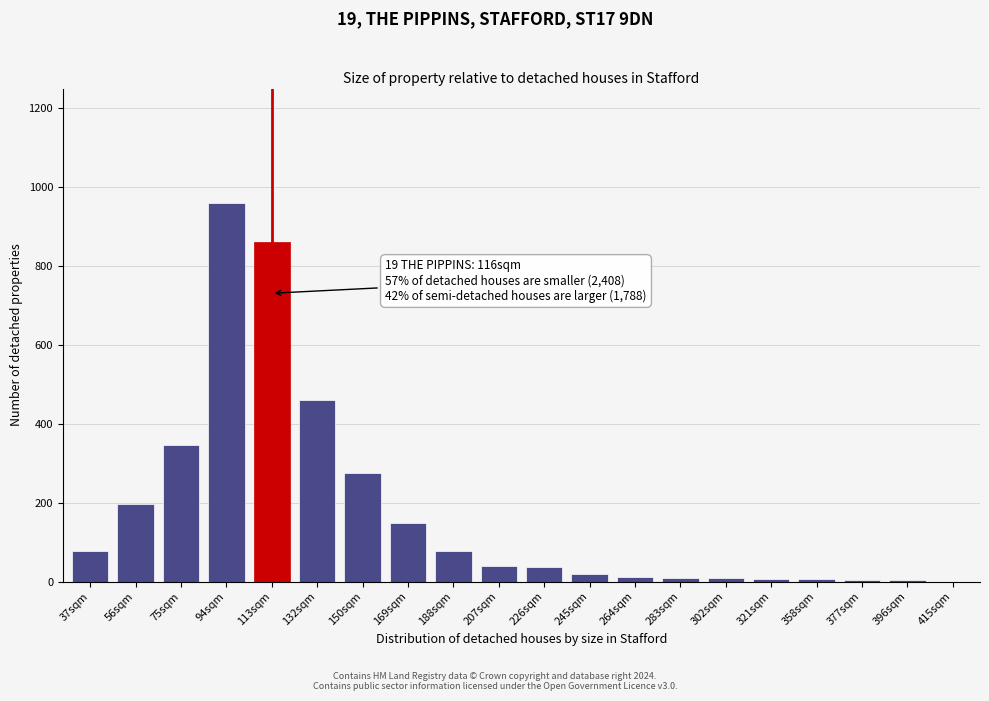

Which category has the highest value across all series?

94sqm